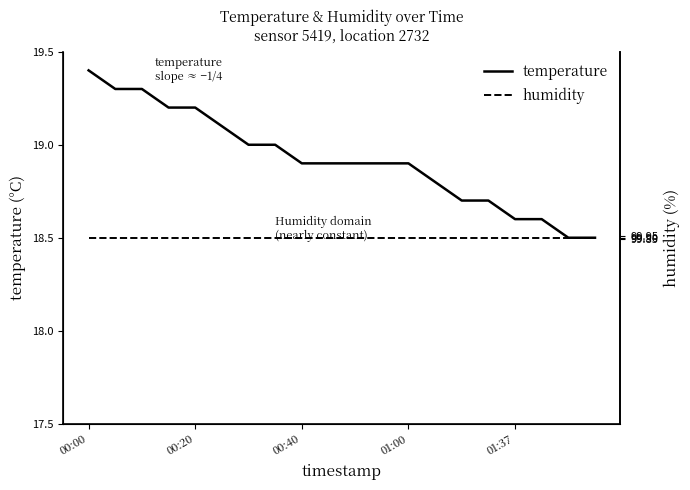

What are all the series names shown in the legend?

temperature, humidity